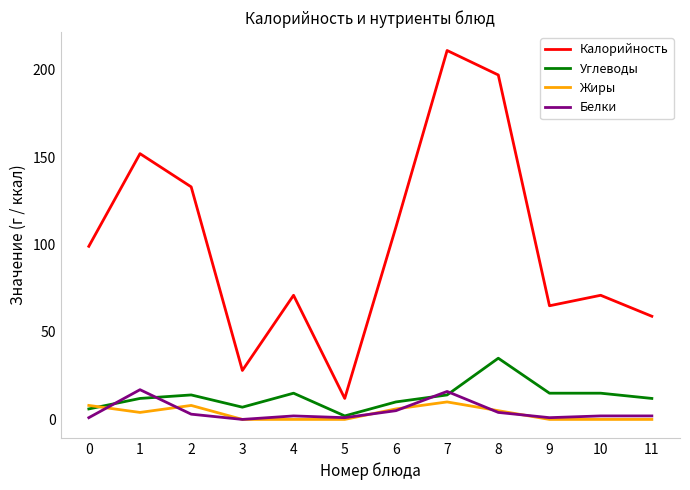

Reading left to right, transcribe all the data shown in this chart.

Калорийность: 0=99	1=152	2=133	3=28	4=71	5=12	6=110	7=211	8=197	9=65	10=71	11=59
Углеводы: 0=6	1=12	2=14	3=7	4=15	5=2	6=10	7=14	8=35	9=15	10=15	11=12
Жиры: 0=8	1=4	2=8	3=0	4=0	5=0	6=6	7=10	8=5	9=0	10=0	11=0
Белки: 0=1	1=17	2=3	3=0	4=2	5=1	6=5	7=16	8=4	9=1	10=2	11=2